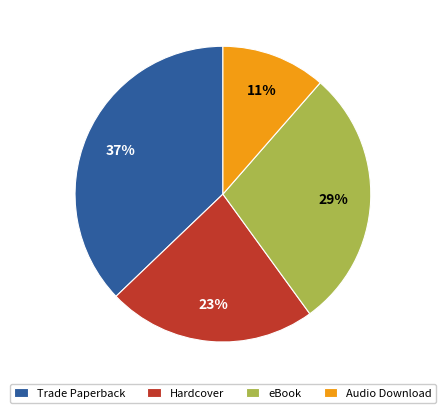

Which has a higher value, Audio Download or eBook?

eBook